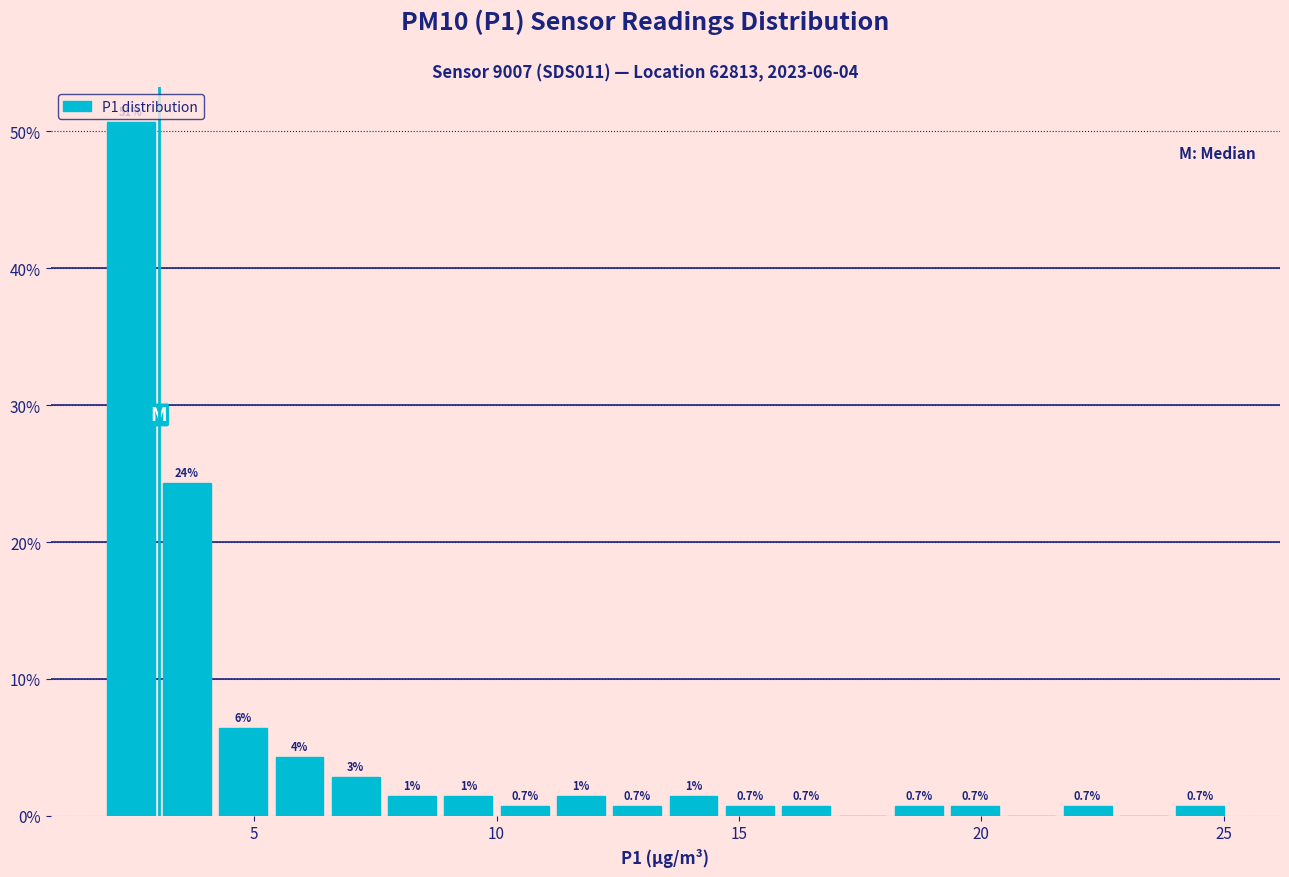

Around what value on the x-axis is the tallest bar? Give the approximate position of its centre, as read against the axis.

2.5